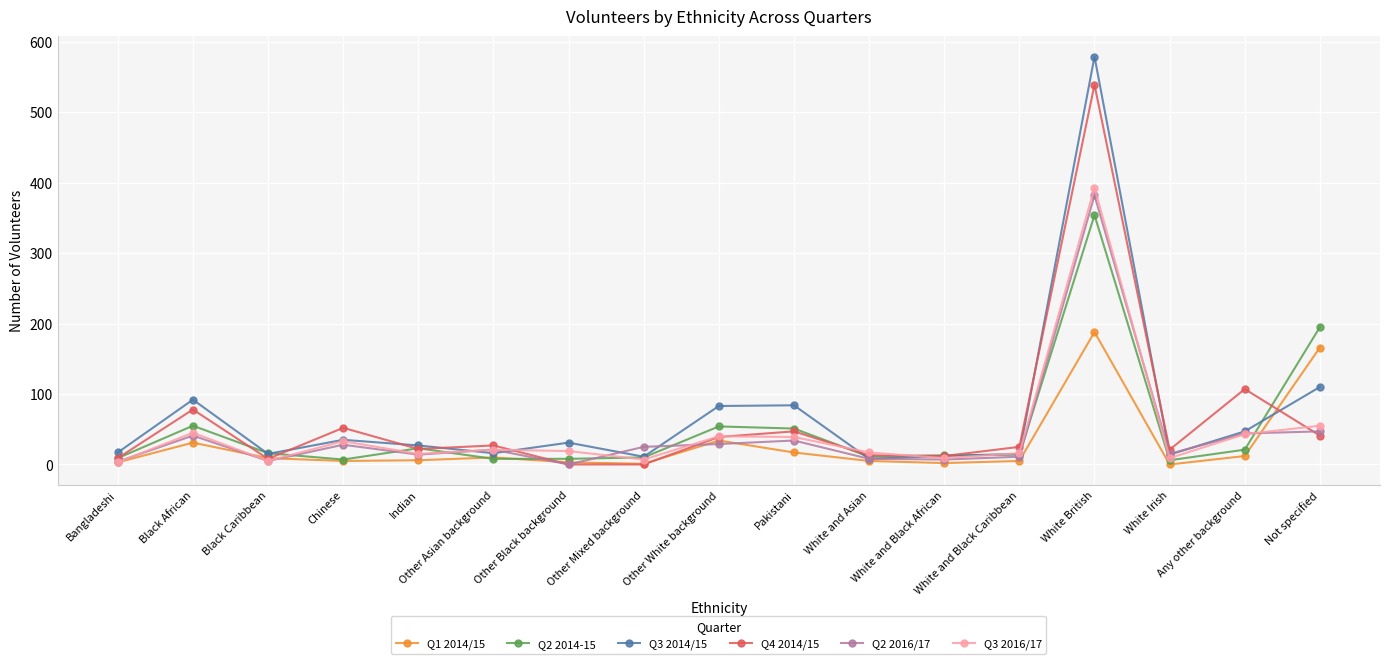

Where is the first local minimum for Q4 2014/15?

Black Caribbean